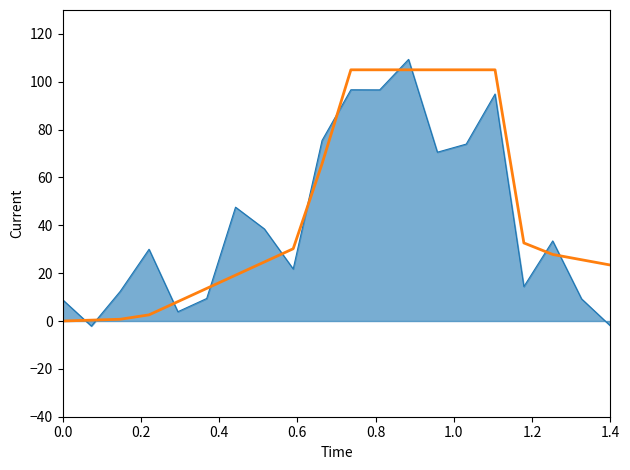

What is the spread (max minus min) of values at 0.0?

8.9